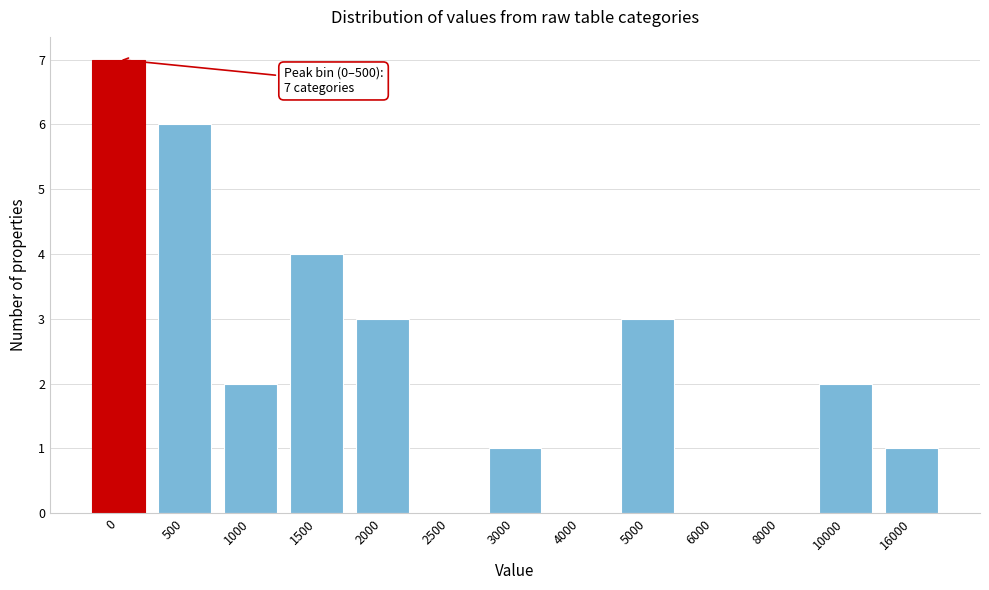

Reading left to right, extract all data points from this chart.

0=7	500=6	1000=2	1500=4	2000=3	2500=0	3000=1	4000=0	5000=3	6000=0	8000=0	10000=2	16000=1